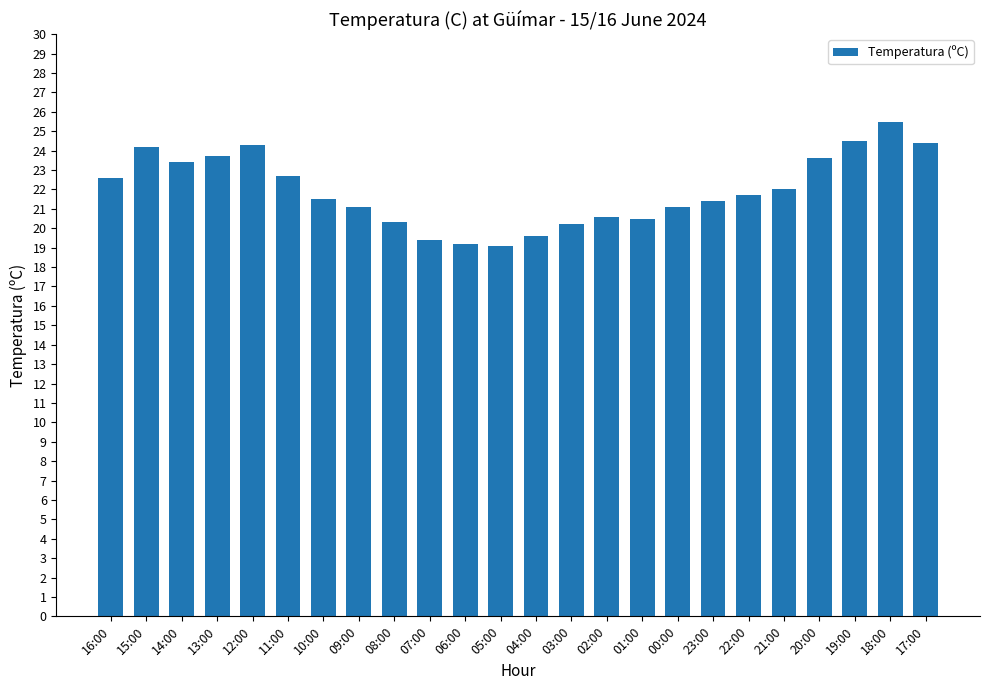

What is the minimum value shown in the chart?

19.1